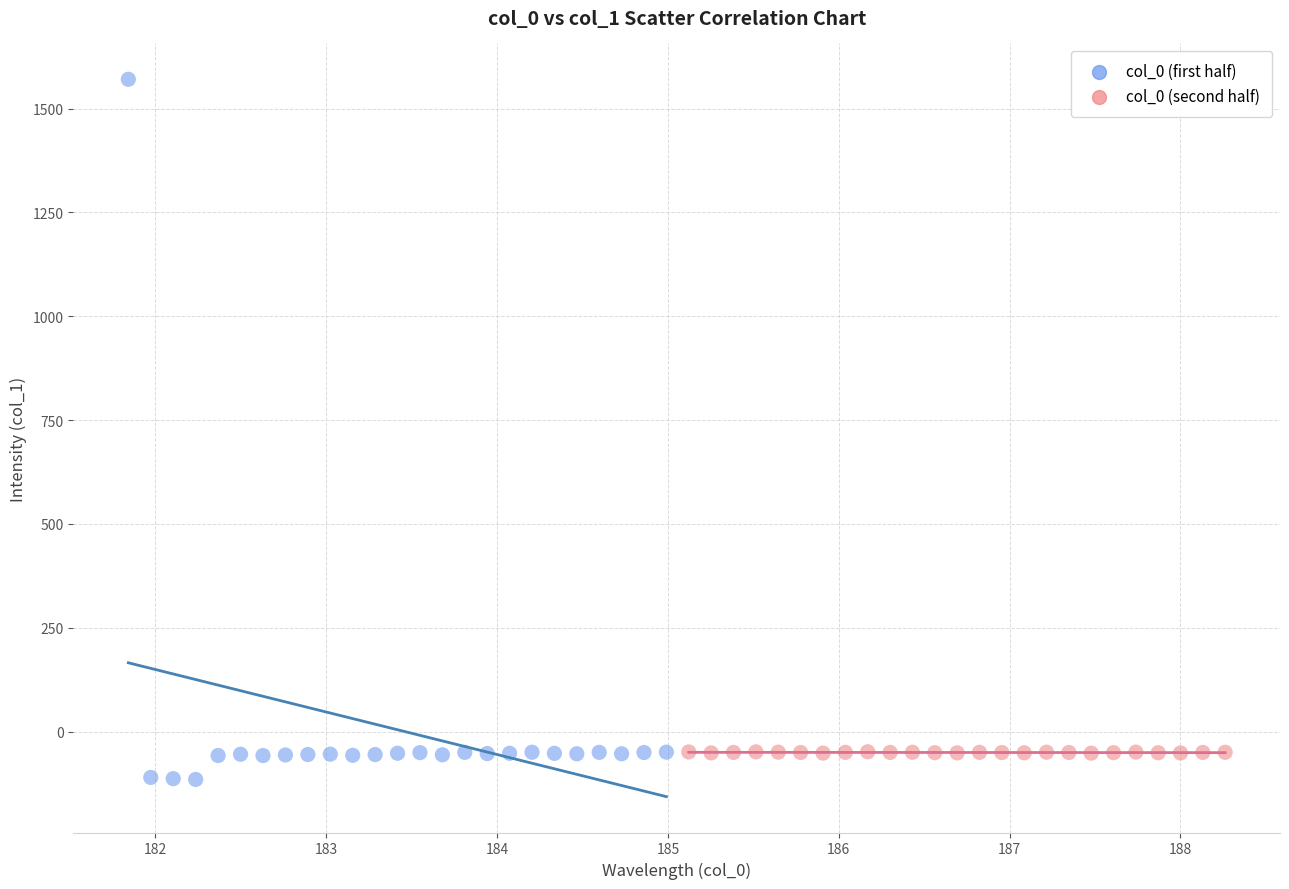

Which series has the widest spread of Y values?

col_0 (first half)